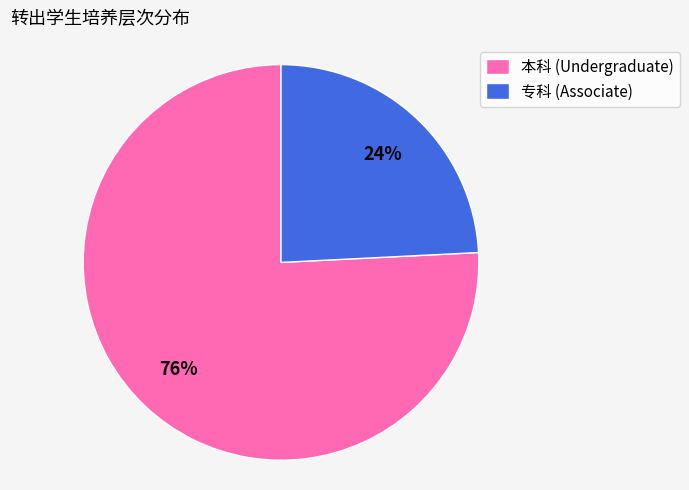

Count the number of slices in the pie.

2